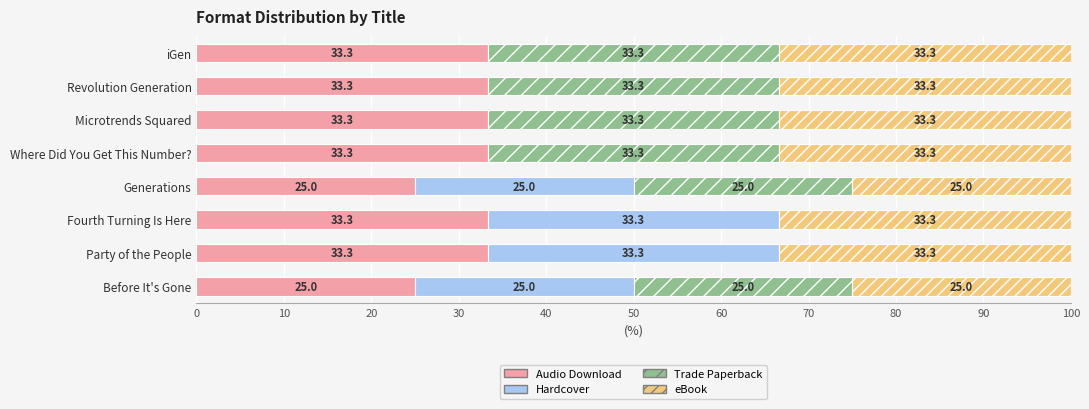

How many data points does each series have?

8